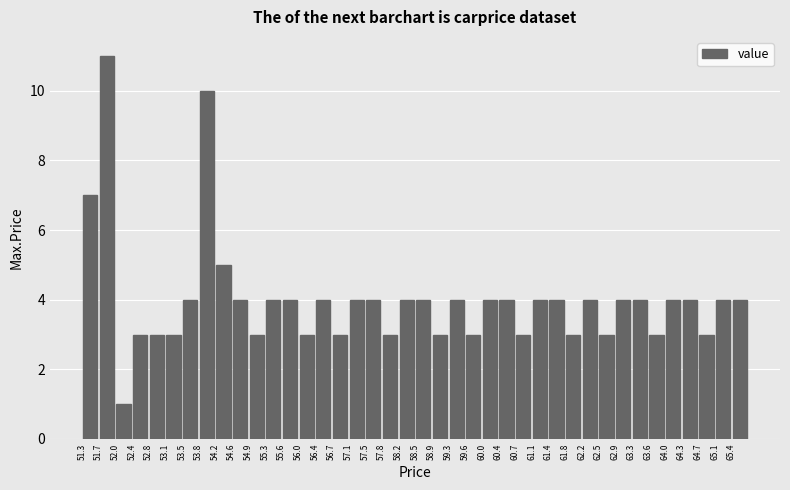

Reading left to right, transcribe this chart: for each bar, give the range it covers on the x-axis and its height. Neither the bar edges nor the heights are printed on the chart, so give them approximately, as read against the axes.

51.30 to 51.65: 7
51.65 to 52.05: 11
52.05 to 52.40: 1
52.40 to 52.75: 3
52.75 to 53.10: 3
53.10 to 53.50: 3
53.50 to 53.85: 4
53.85 to 54.20: 10
54.20 to 54.55: 5
54.55 to 54.95: 4
54.95 to 55.30: 3
55.30 to 55.65: 4
55.65 to 56.00: 4
56.00 to 56.40: 3
56.40 to 56.75: 4
56.75 to 57.10: 3
57.10 to 57.45: 4
57.45 to 57.85: 4
57.85 to 58.20: 3
58.20 to 58.55: 4
58.55 to 58.90: 4
58.90 to 59.30: 3
59.30 to 59.65: 4
59.65 to 60.00: 3
60.00 to 60.35: 4
60.35 to 60.75: 4
60.75 to 61.10: 3
61.10 to 61.45: 4
61.45 to 61.80: 4
61.80 to 62.20: 3
62.20 to 62.55: 4
62.55 to 62.90: 3
62.90 to 63.25: 4
63.25 to 63.65: 4
63.65 to 64.00: 3
64.00 to 64.35: 4
64.35 to 64.70: 4
64.70 to 65.10: 3
65.10 to 65.45: 4
65.45 to 65.80: 4